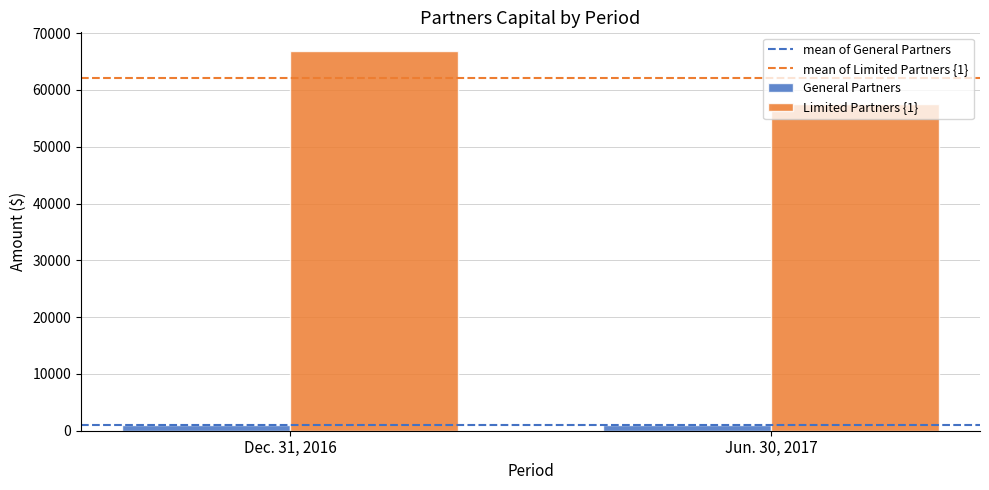

Rank the series by their maximum value, from lowest to highest.

General Partners, Limited Partners {1}